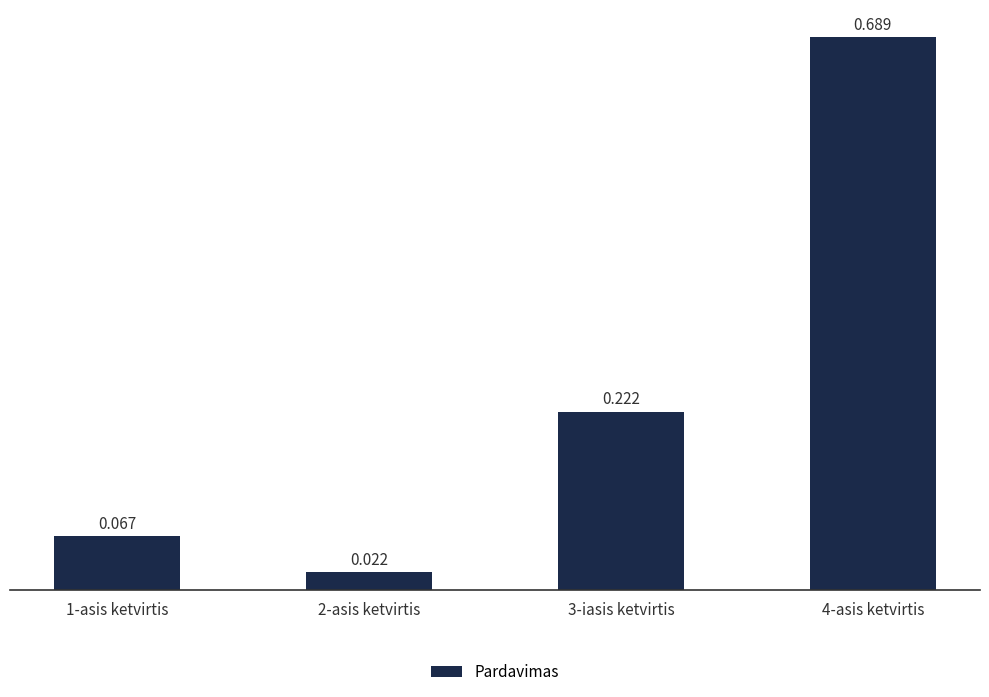

Count the number of data series in this chart.

1